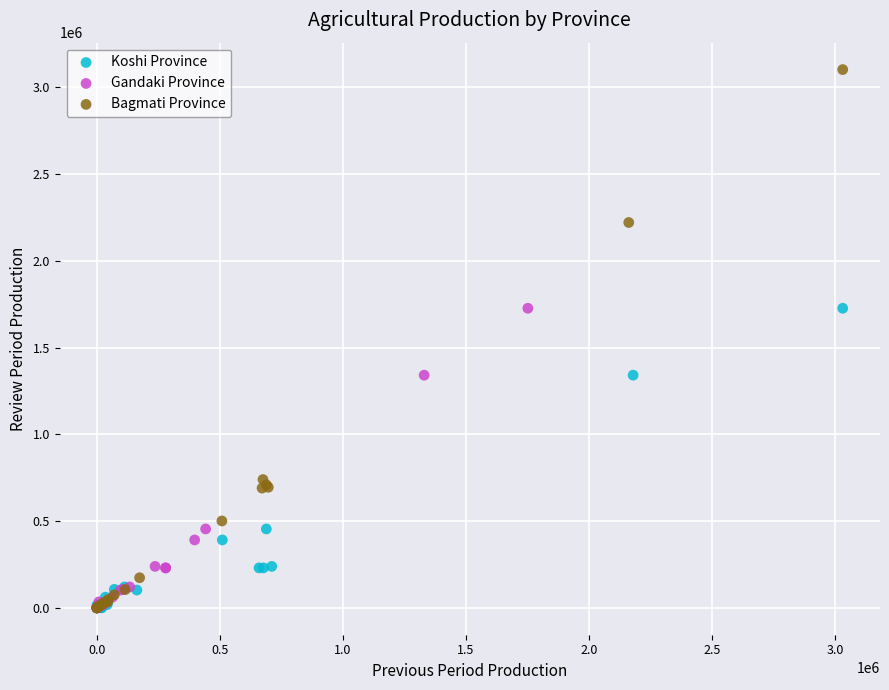

Which series has the widest spread of Y values?

Bagmati Province